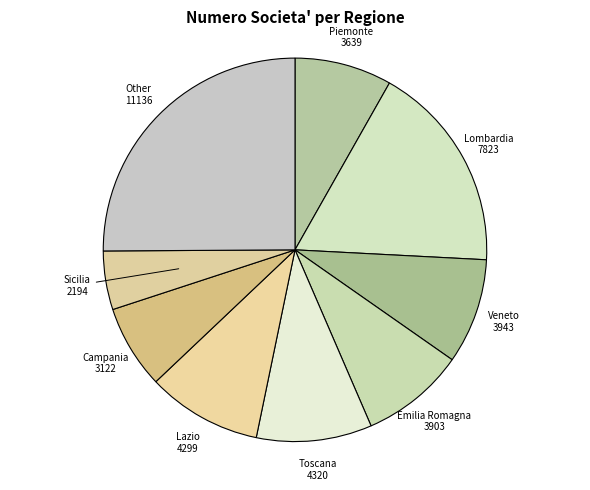

Does any single category account for the majority?

No